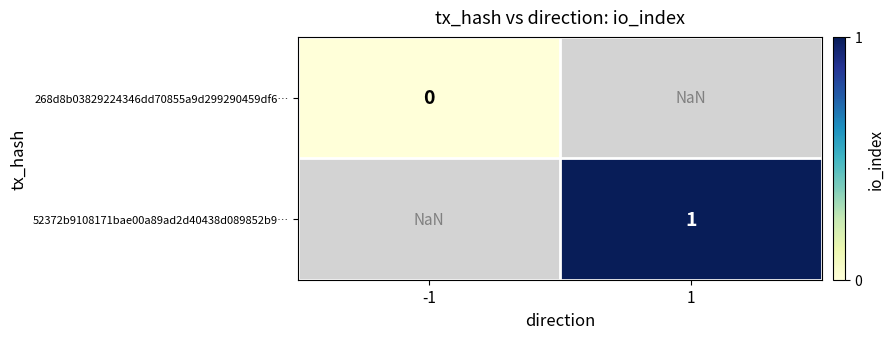

The value of 52372b9108171bae00a89ad2d40438d089852b9… at 1 is 0.6. True or false?

False